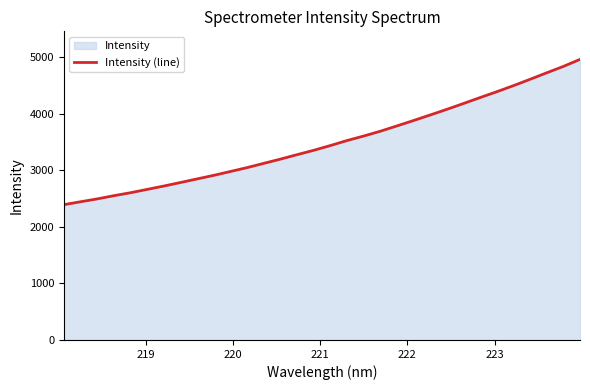

What is the minimum value shown in the chart?

2392.4